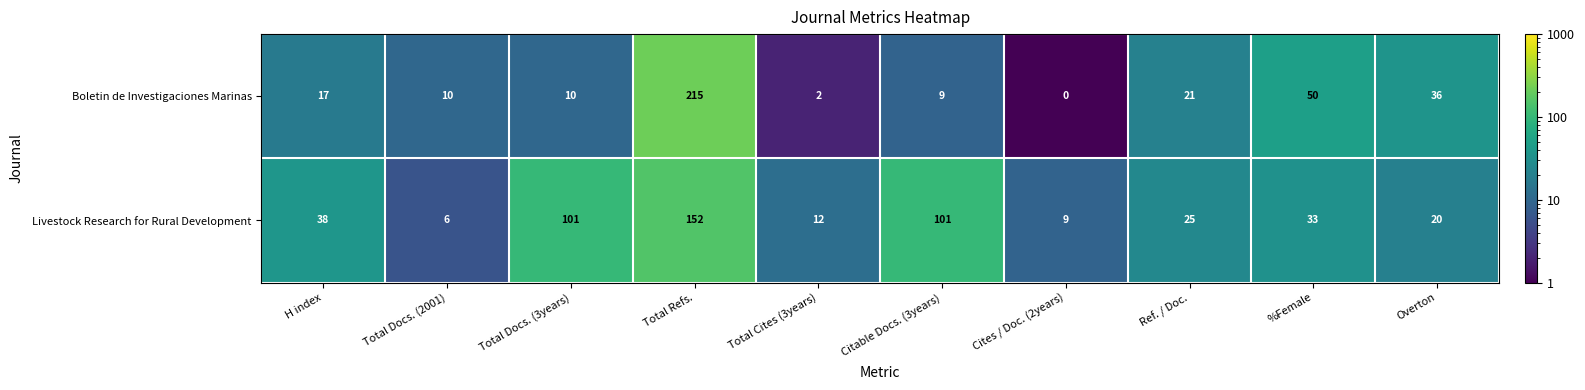

What is the difference between the second highest and second lowest values in the Livestock Research for Rural Development series?

92